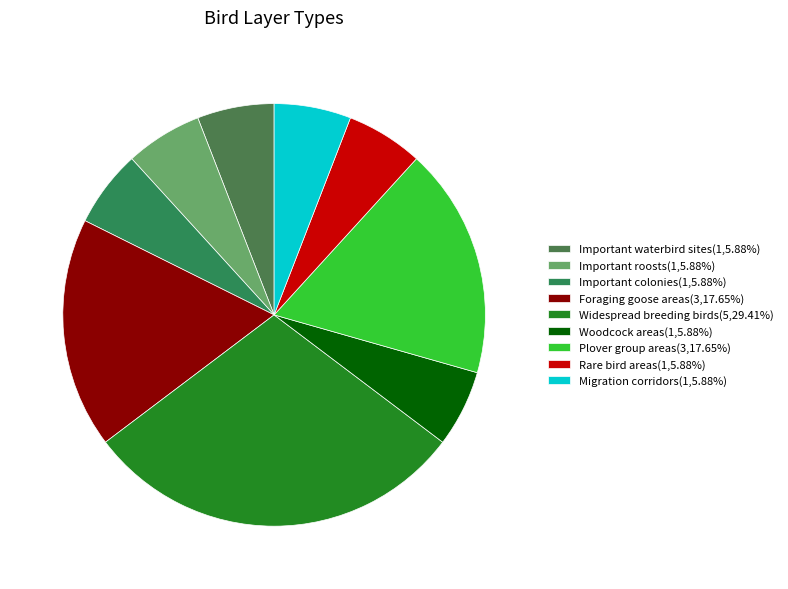

The Woodcock areas slice represents 1% of the pie. True or false?

False